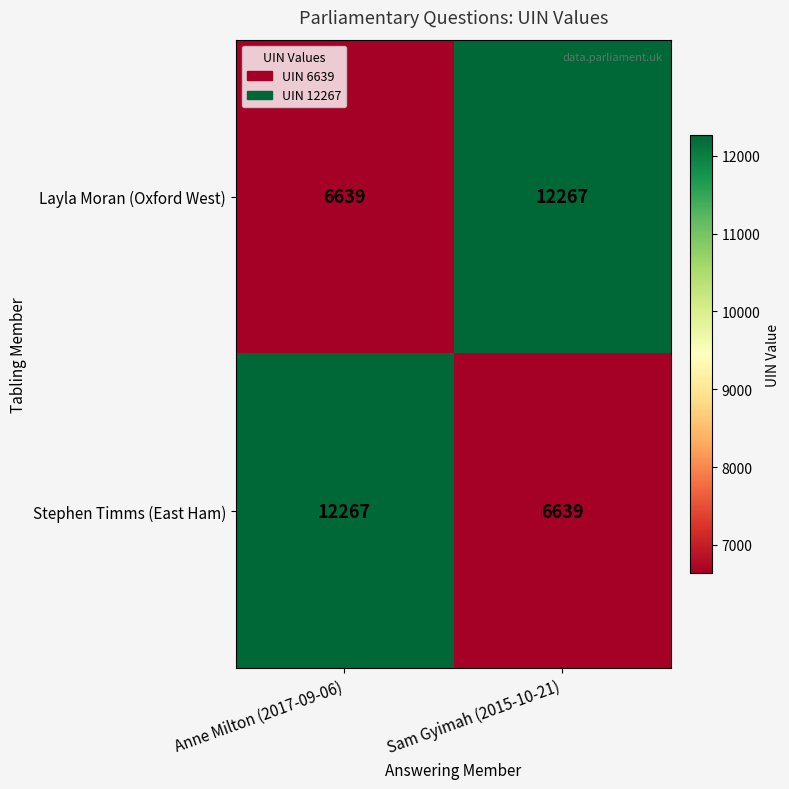

At Anne Milton (2017-09-06), list the series in order from smallest to largest.

Layla Moran (Oxford West), Stephen Timms (East Ham)